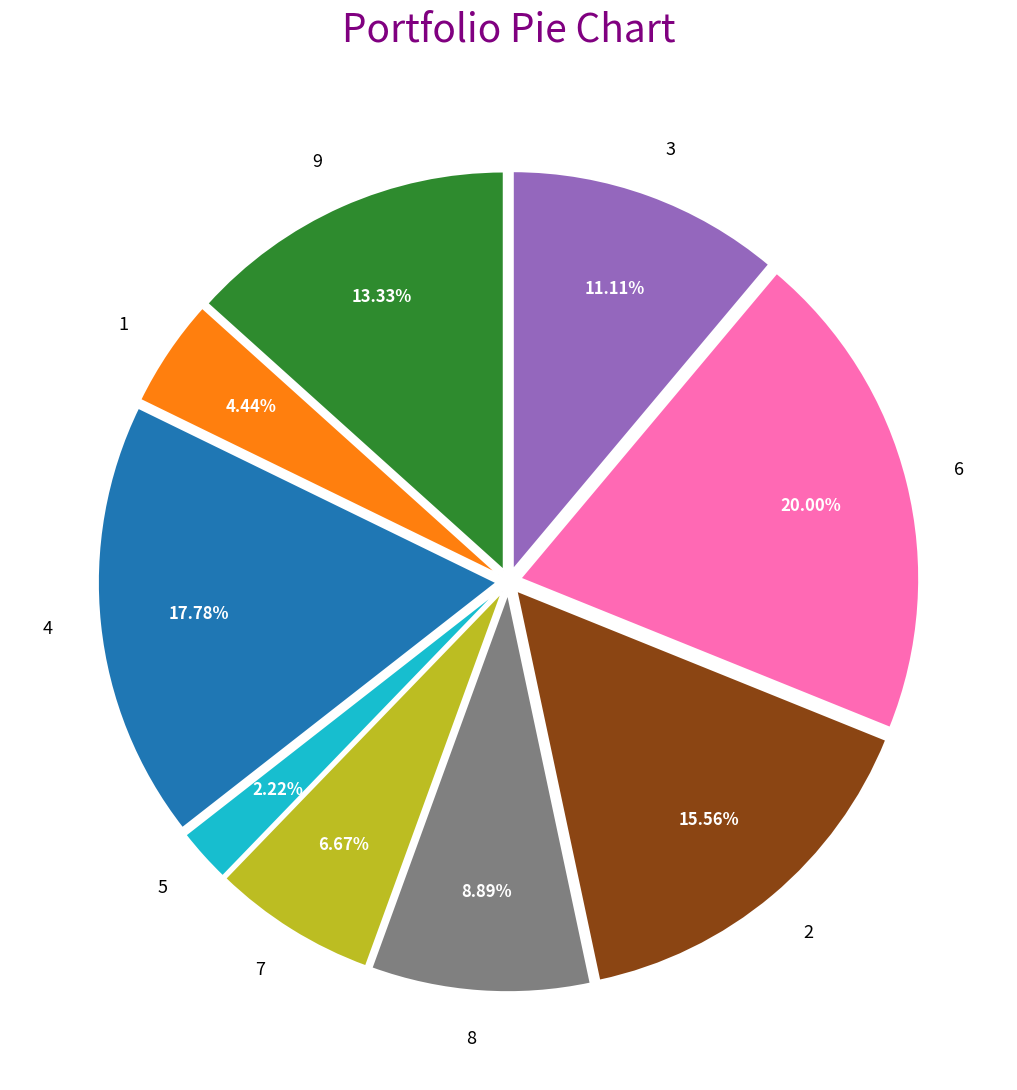

To the nearest percent, what is the difference between the largest and smallest slice percentages?

18%